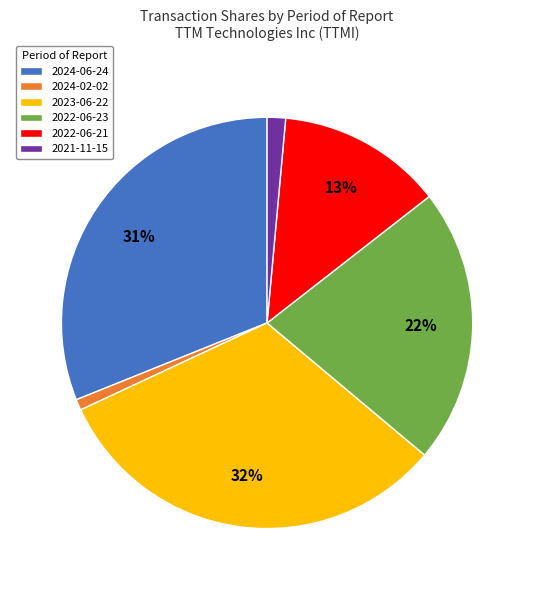

To the nearest percent, what is the average slice percentage?

17%